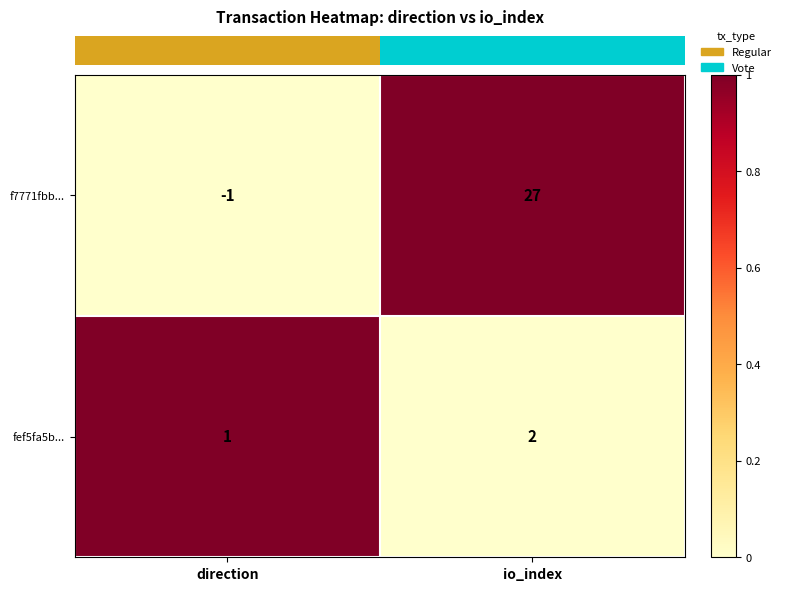

What is the maximum value for f7771fbb...?

27